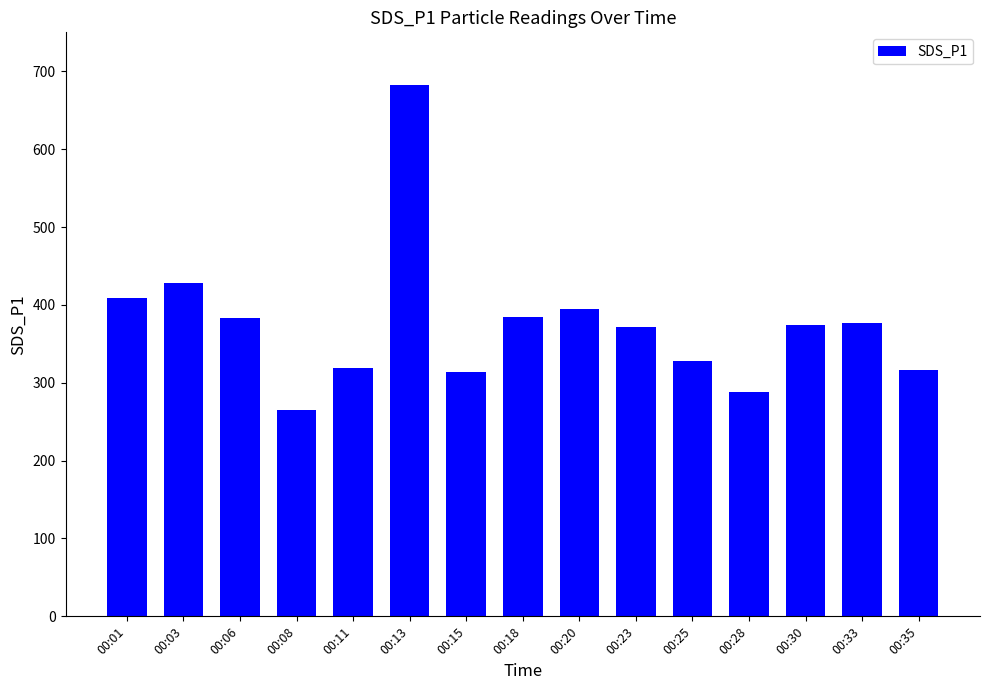

The value at 00:11 is 318.4. True or false?

True